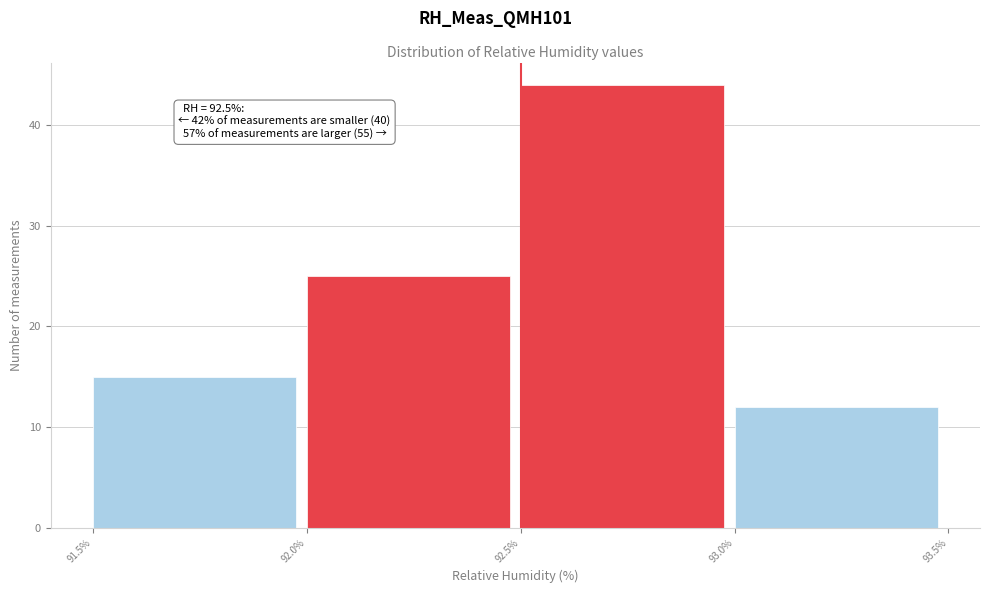

Over which range of the x-axis is the bar tallest?

92.5% to 93.0%